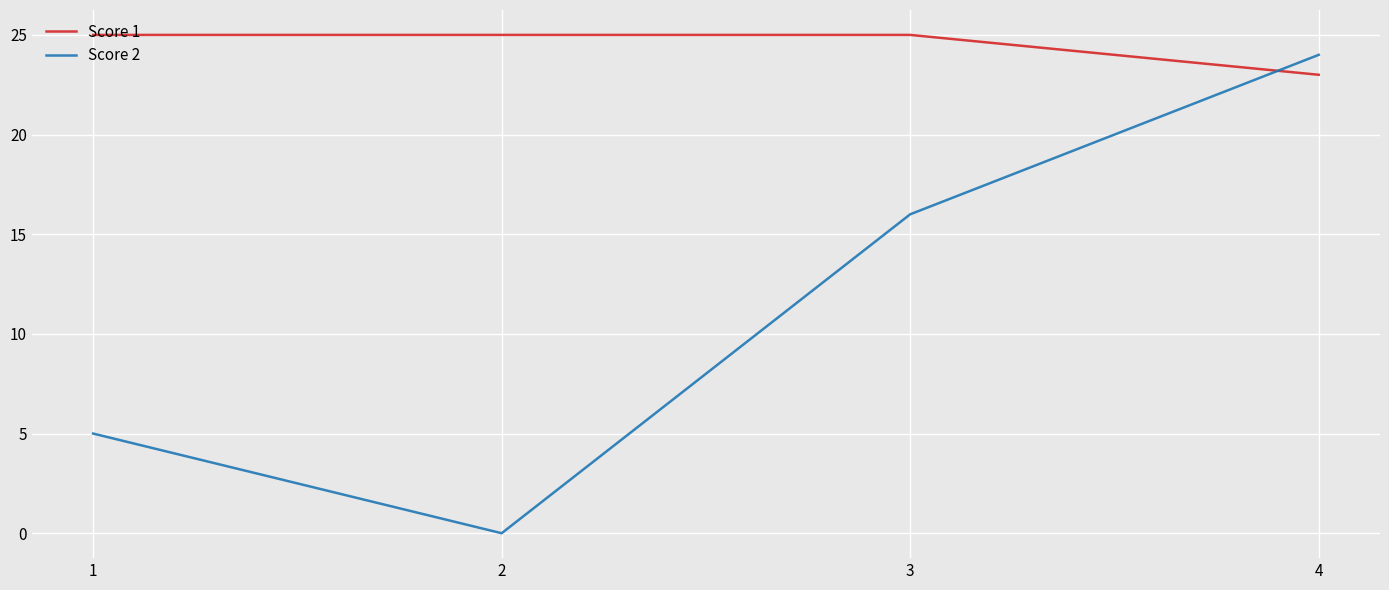

What is the difference between the second highest and second lowest values in the Score 2 series?

11